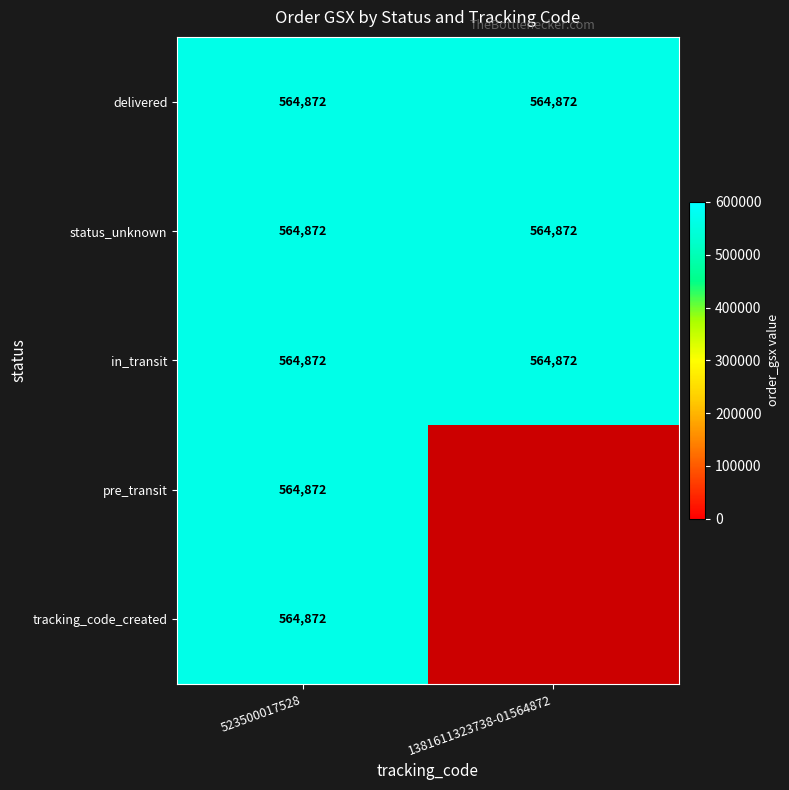

The in_transit series shows 564872 at 523500017528. True or false?

True